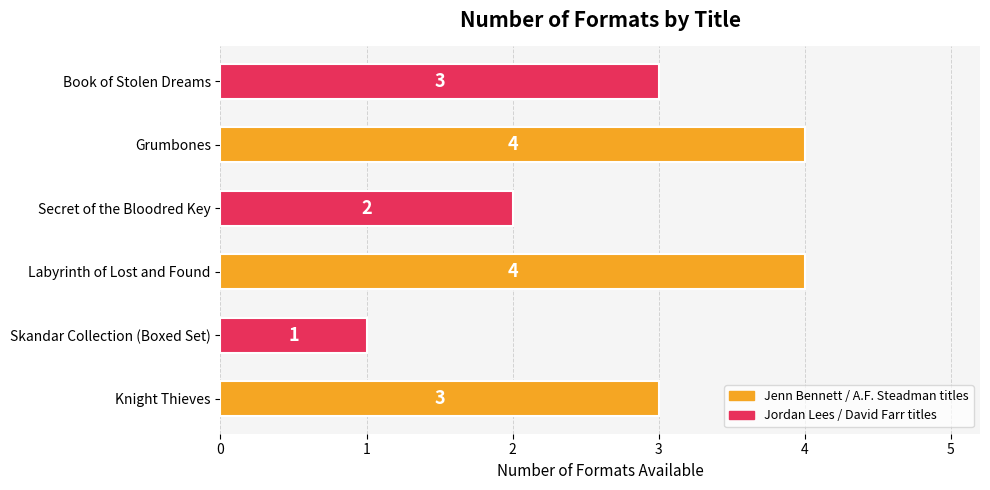

What is the average value?

3